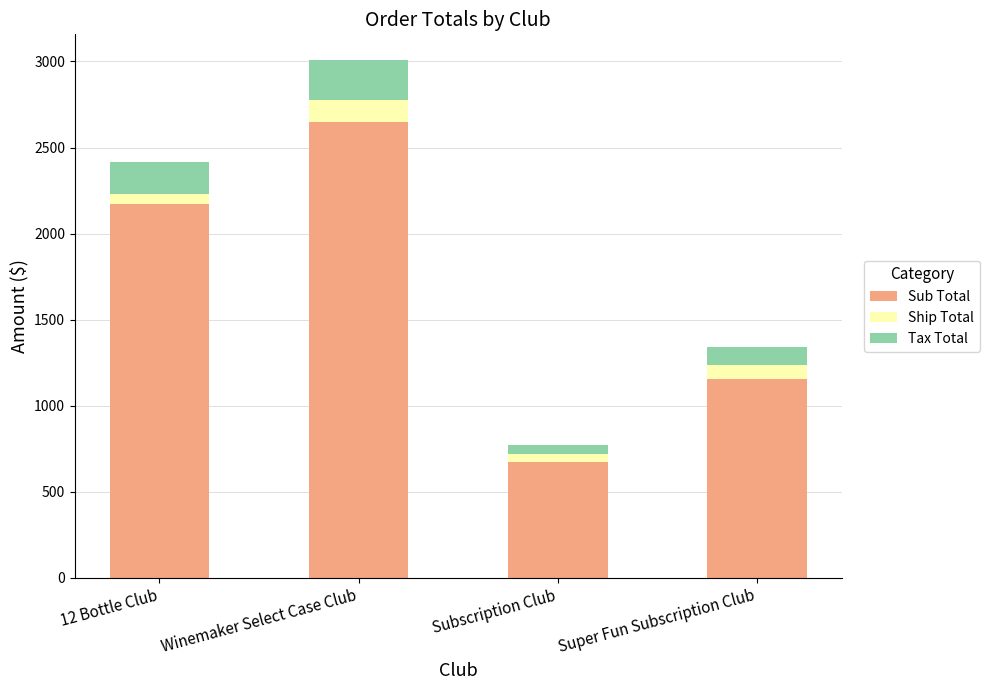

At which label does Sub Total reach its minimum?

Subscription Club